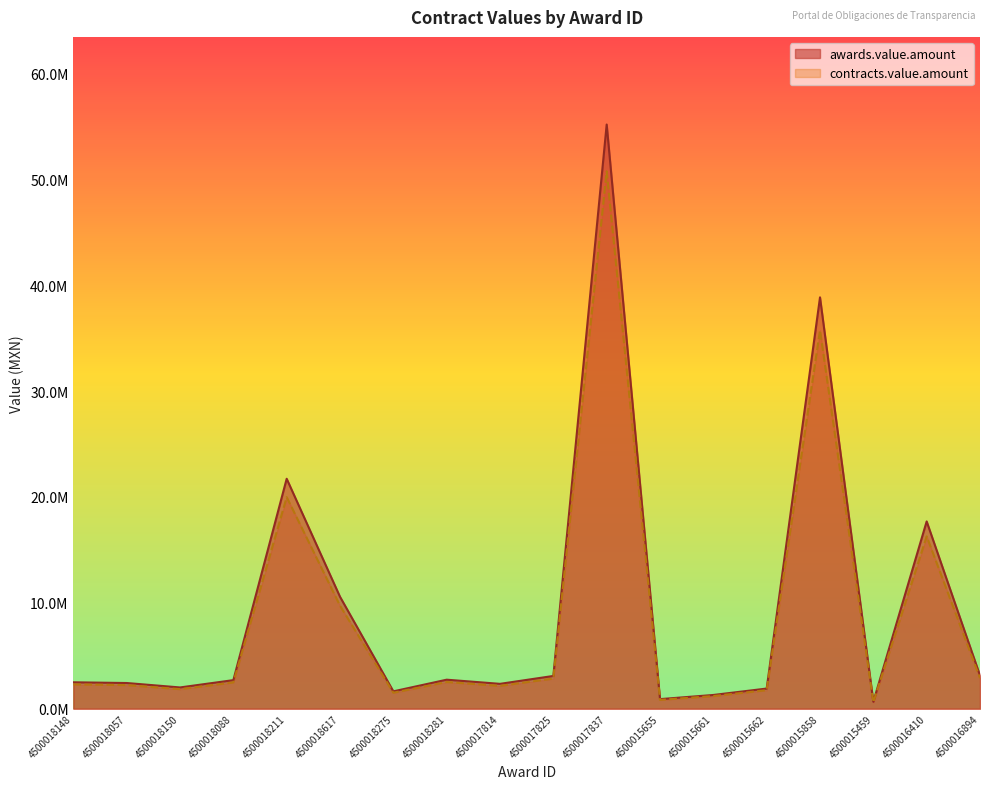

Which has a higher value, 4500015459 or 4500015662?

4500015662